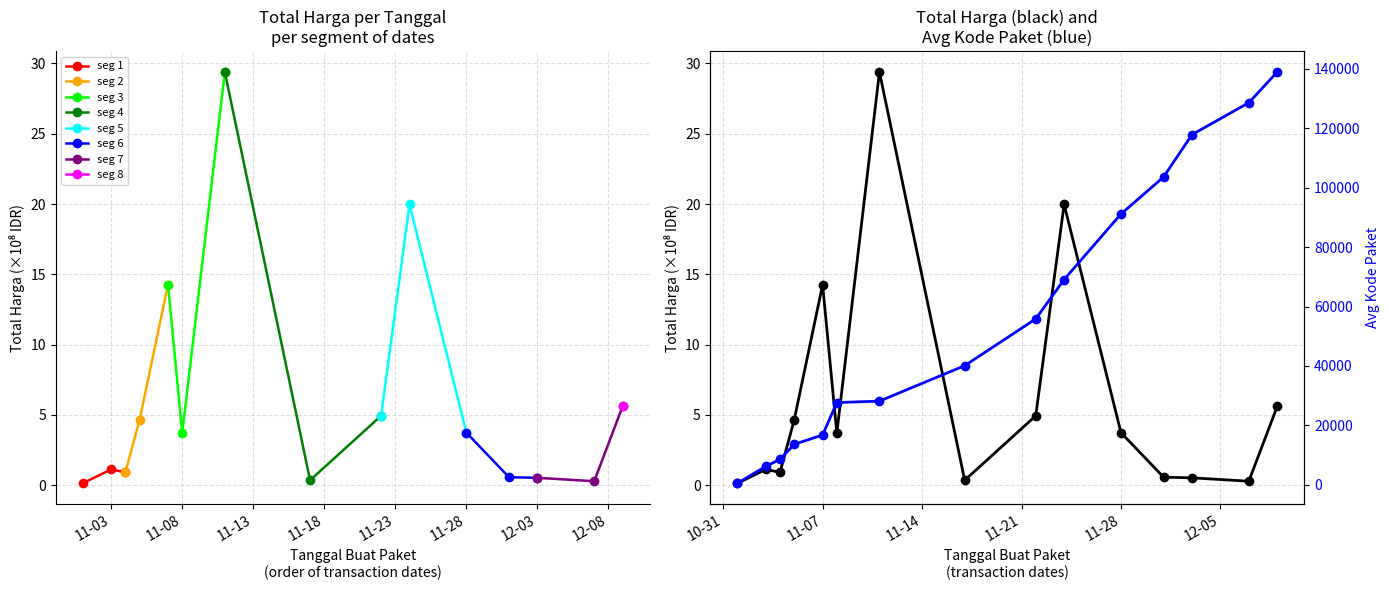

True or false: Total Harga (M) has a value of 3.7 at 2021-11-08.

True